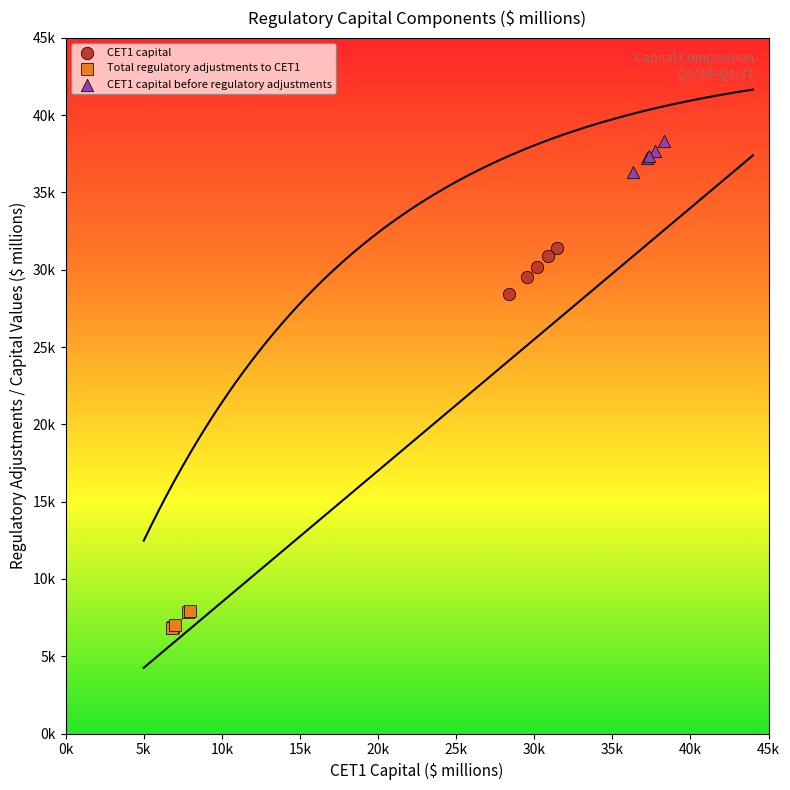

Which series contains the lowest Y value?

Total regulatory adjustments to CET1